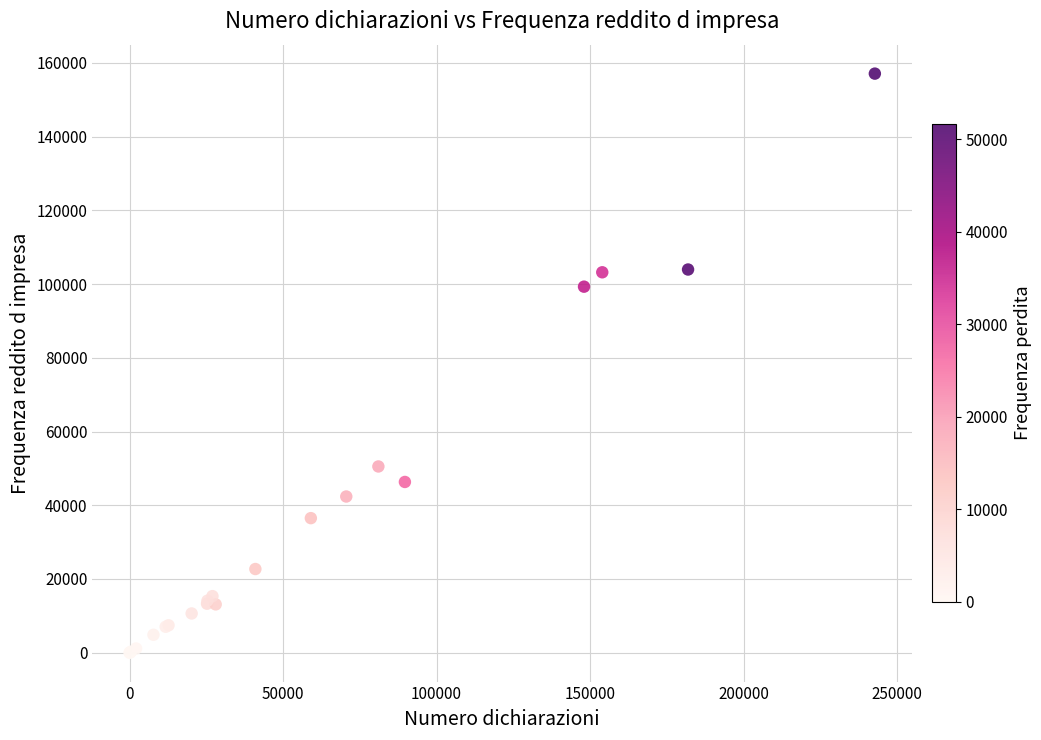

What Y value in the scatter plot is closest to 78557?

99301